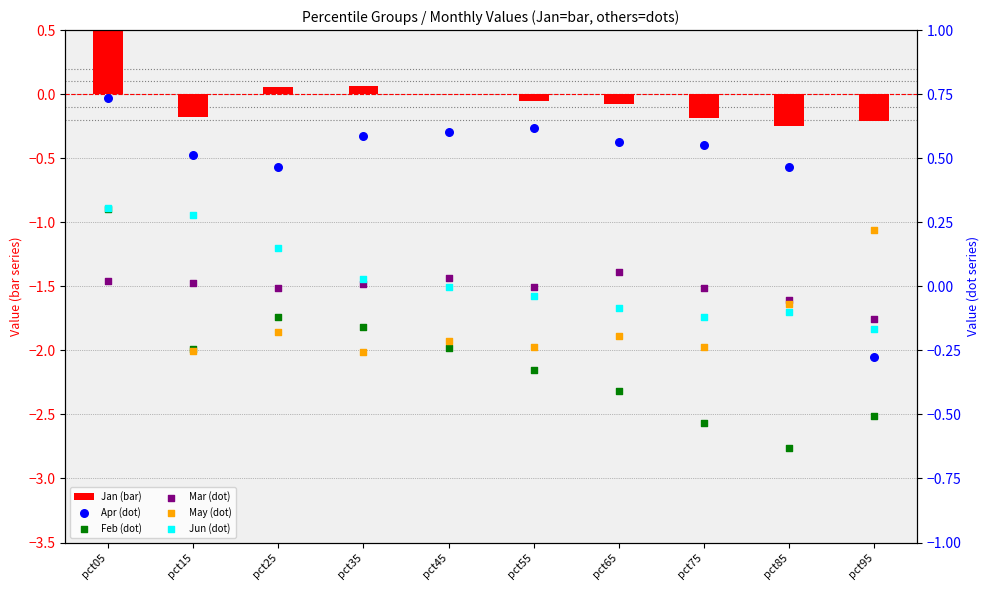

What are all the series names shown in the legend?

Jan (bar), Apr (dot), Feb (dot), Mar (dot), May (dot), Jun (dot)